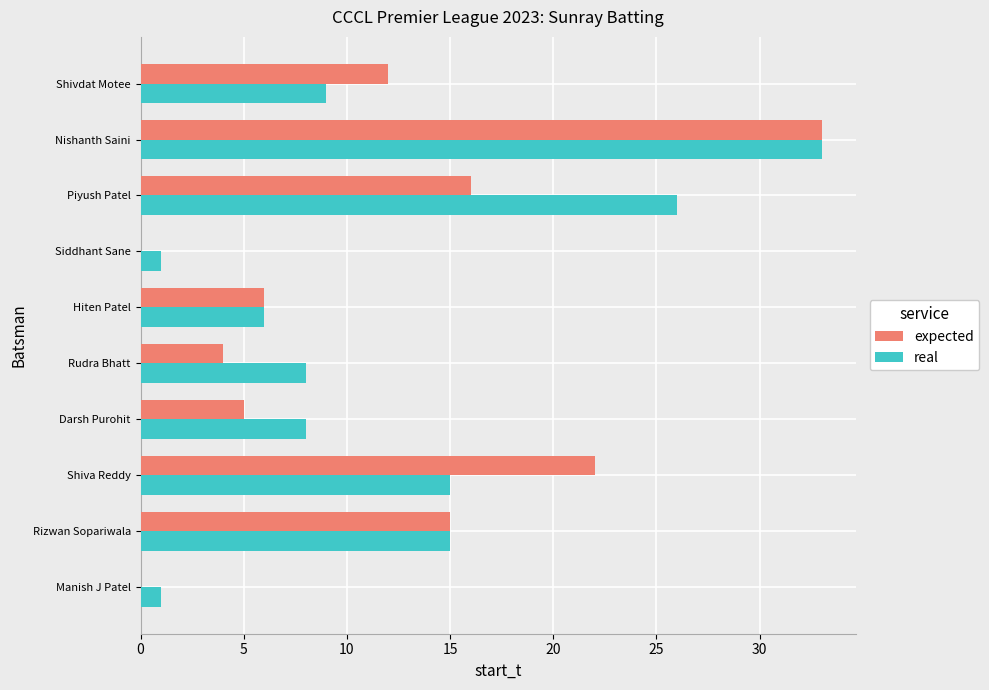

Is it true that expected equals 5 at Piyush Patel?

False